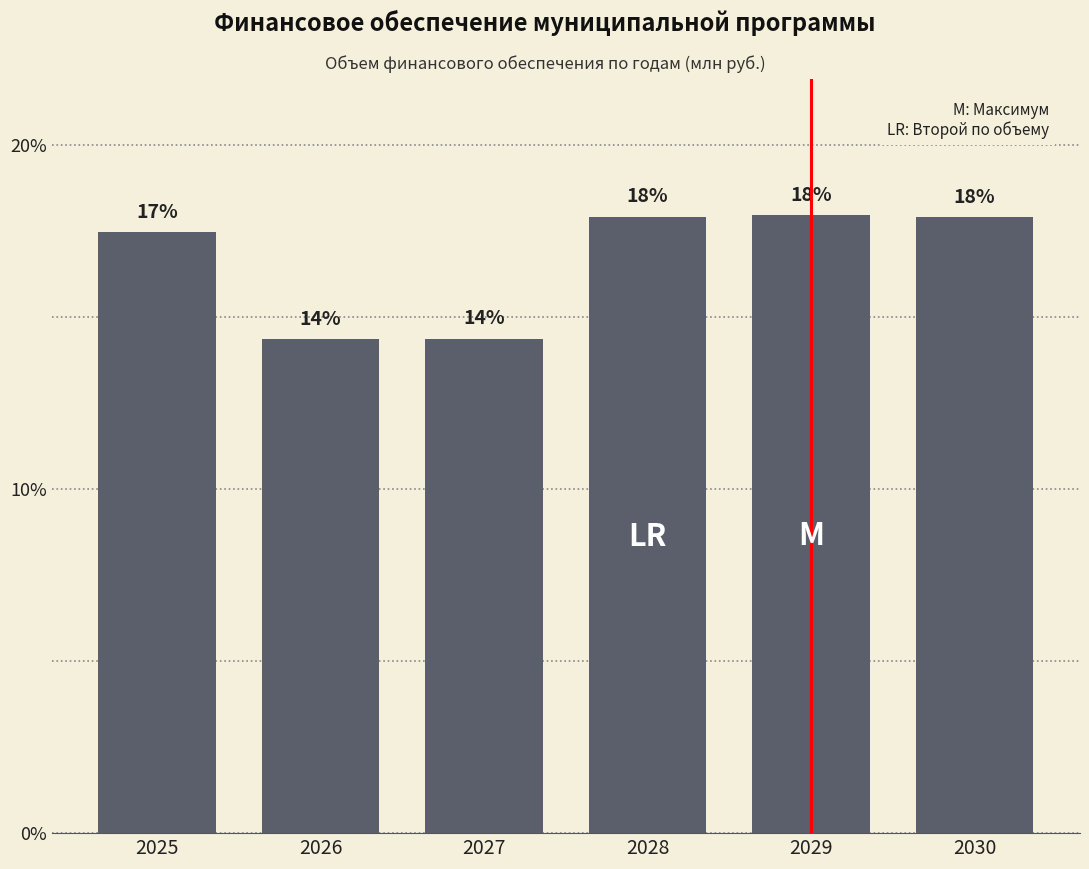

What is the value of the 5th bar from the left?

18.0